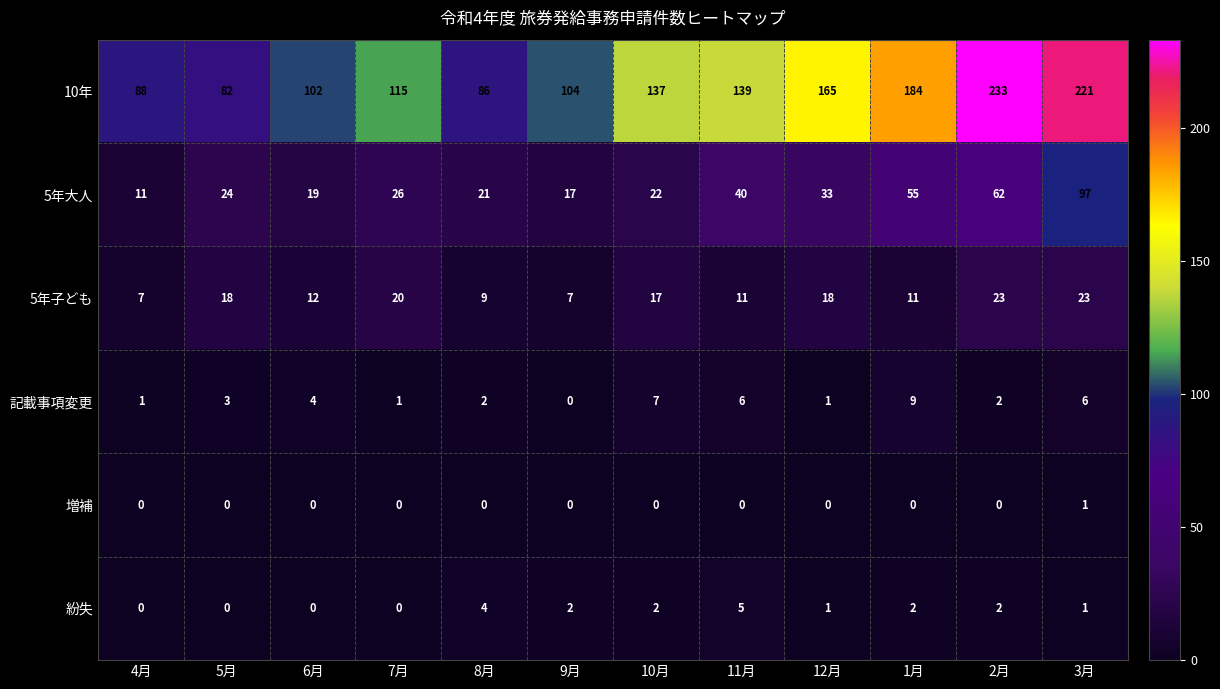

What is the total value across all series at 4月?

107